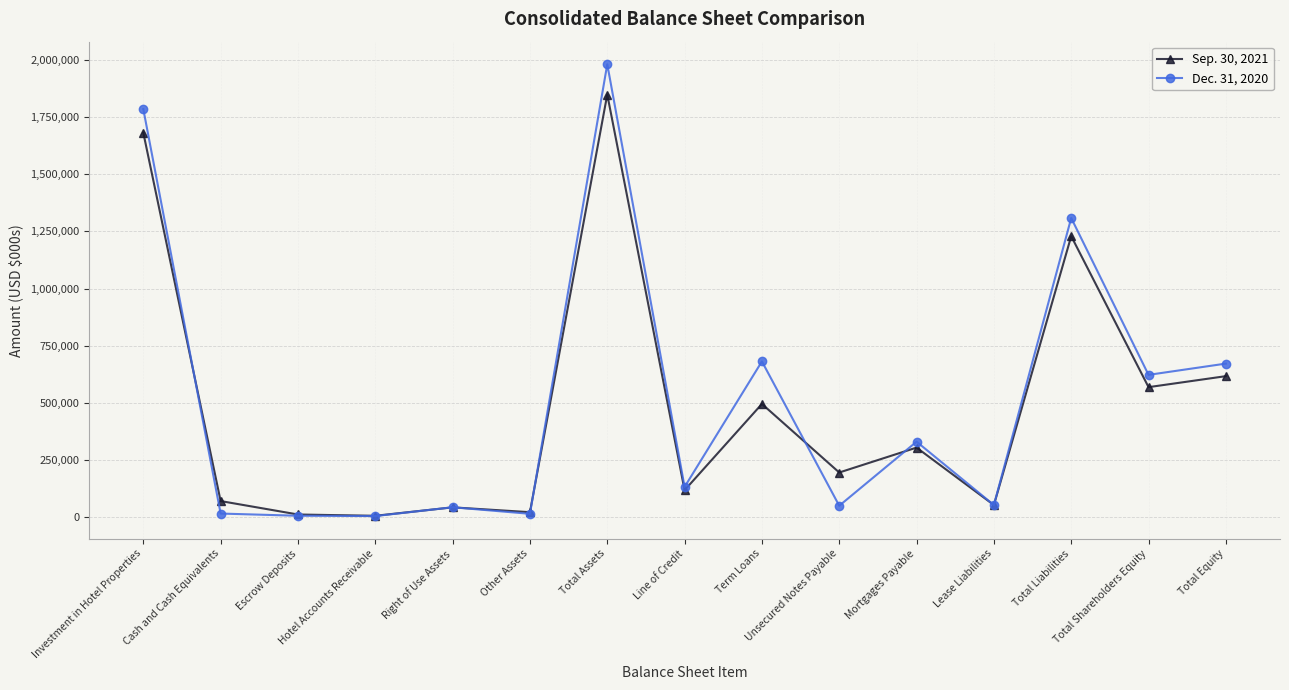

What are all the series names shown in the legend?

Sep. 30, 2021, Dec. 31, 2020